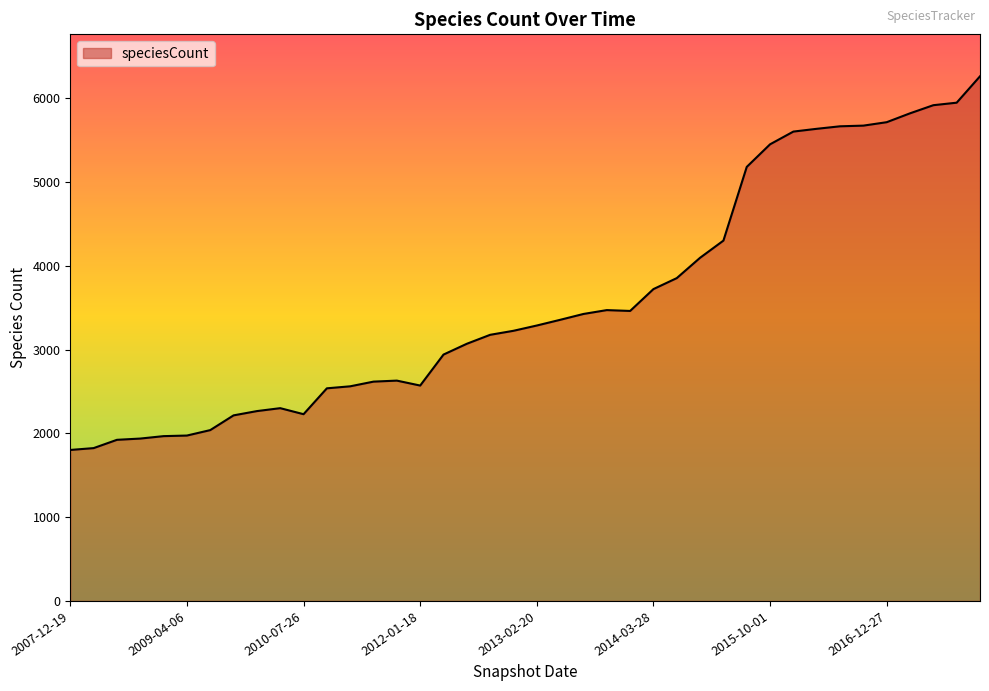

What is the minimum value shown in the chart?

1803